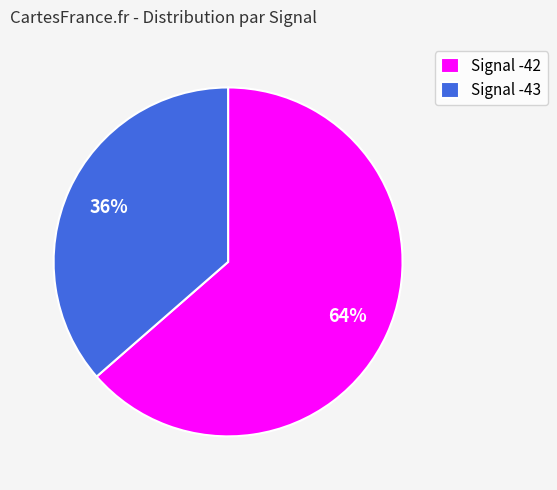

Which slice is the smallest?

Signal -43